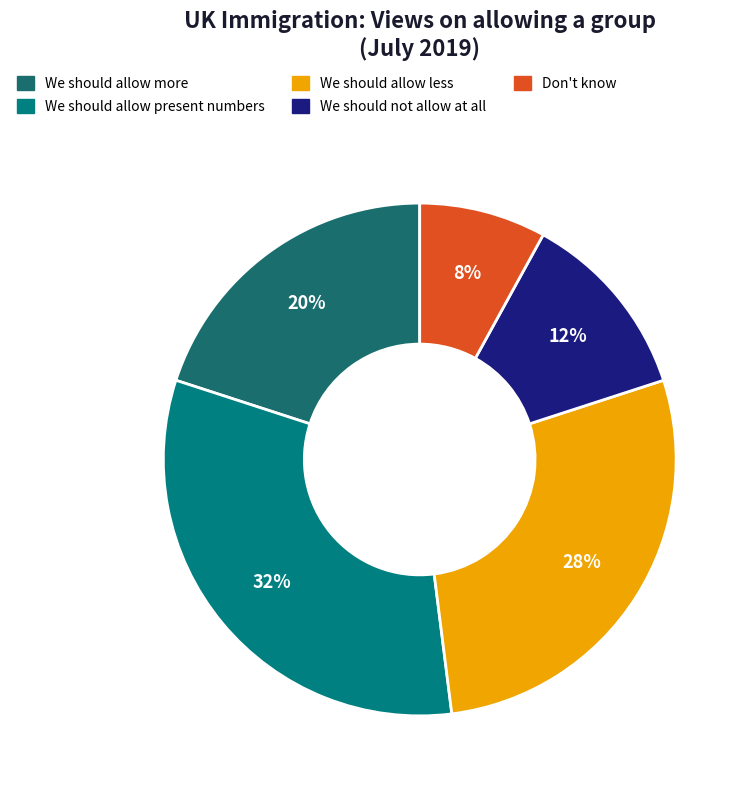

Count the number of slices in the pie.

5